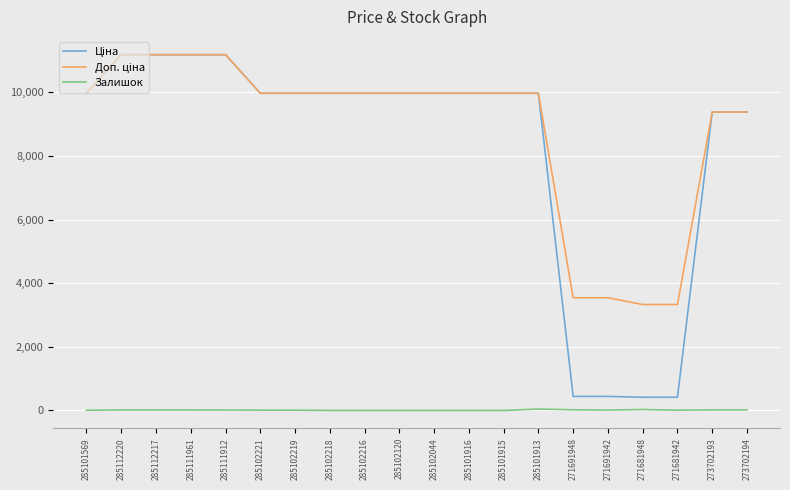

True or false: Залишок has a value of 0.0 at 285102216.

True